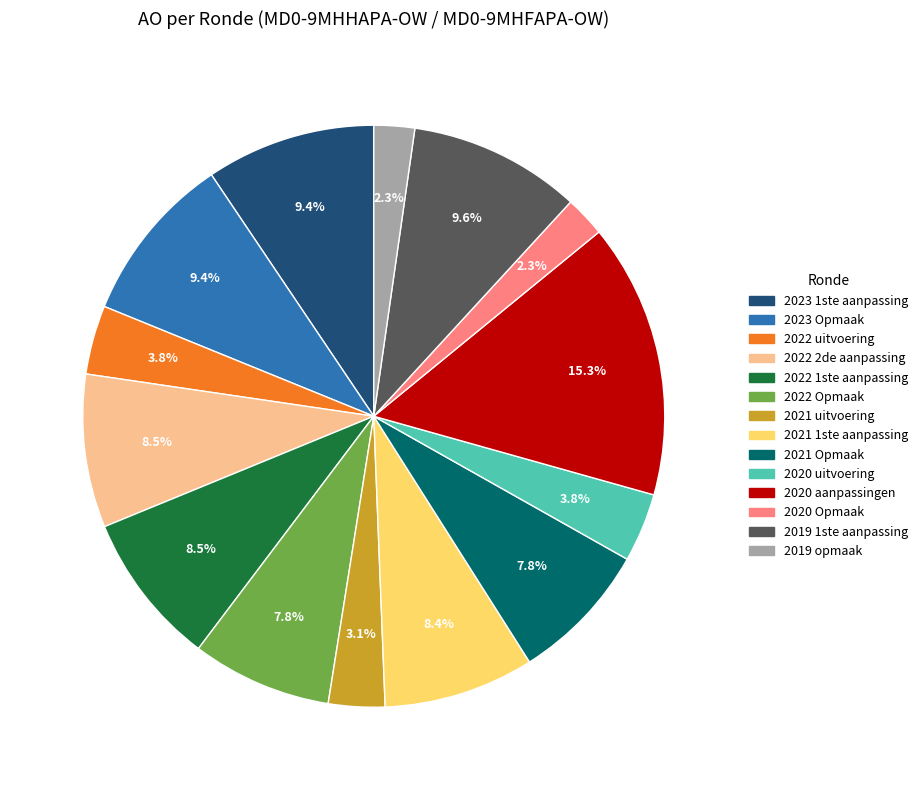

Is there a majority slice in this chart?

No